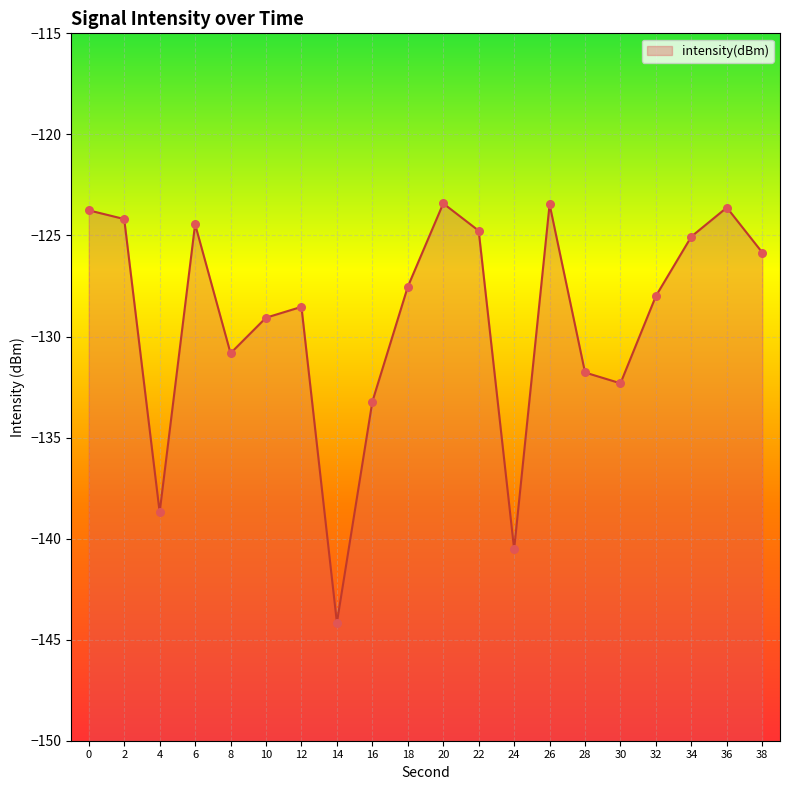

What is the change in value from 18 to 26?

+4.1